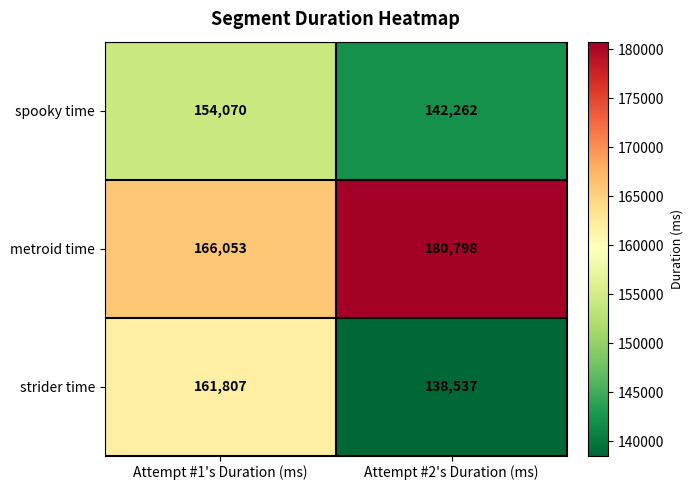

What is the minimum value shown in the chart?

138537